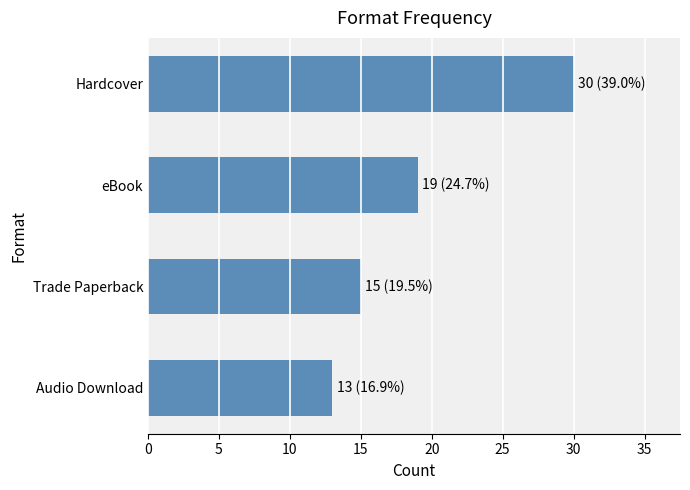

True or false: the data shows 25 at Trade Paperback.

False